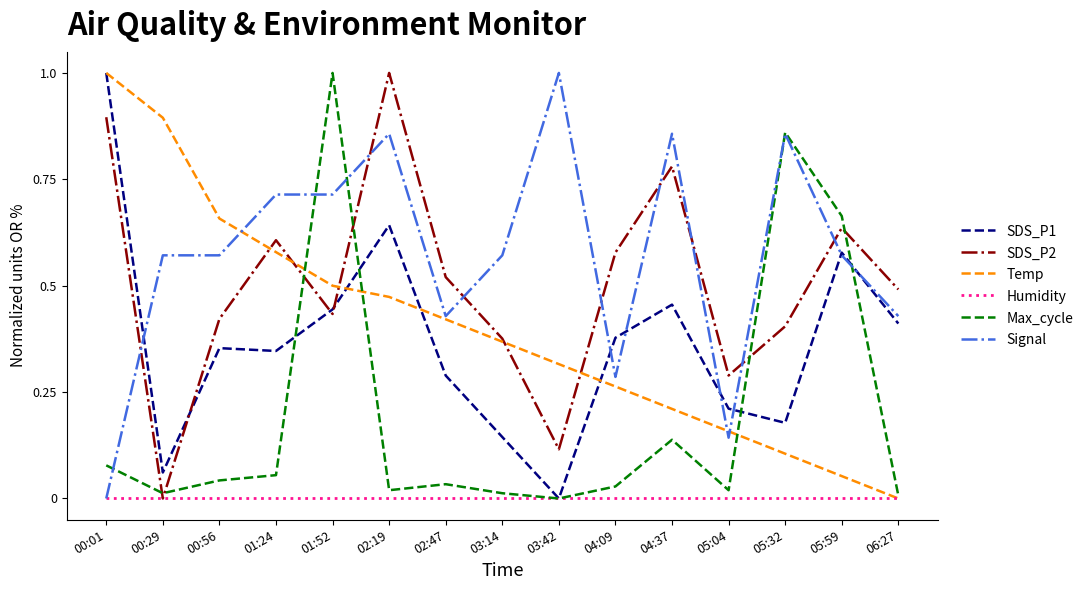

Is the value of Signal at 00:01 greater than the value of Temp at 05:32?

No